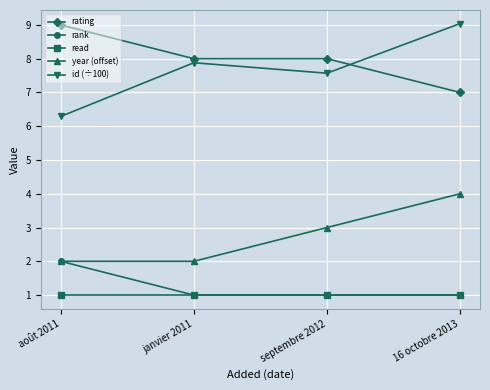

What is the value of the rating point at the 3rd from the left?

8.0